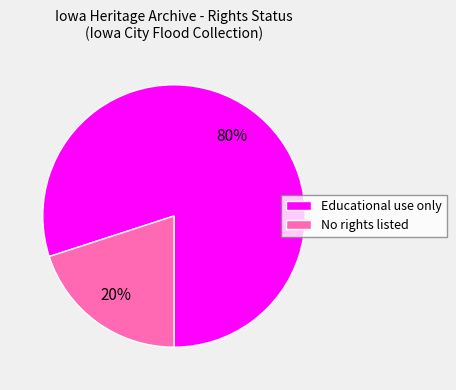

What is the largest slice in the pie chart?

Educational use only